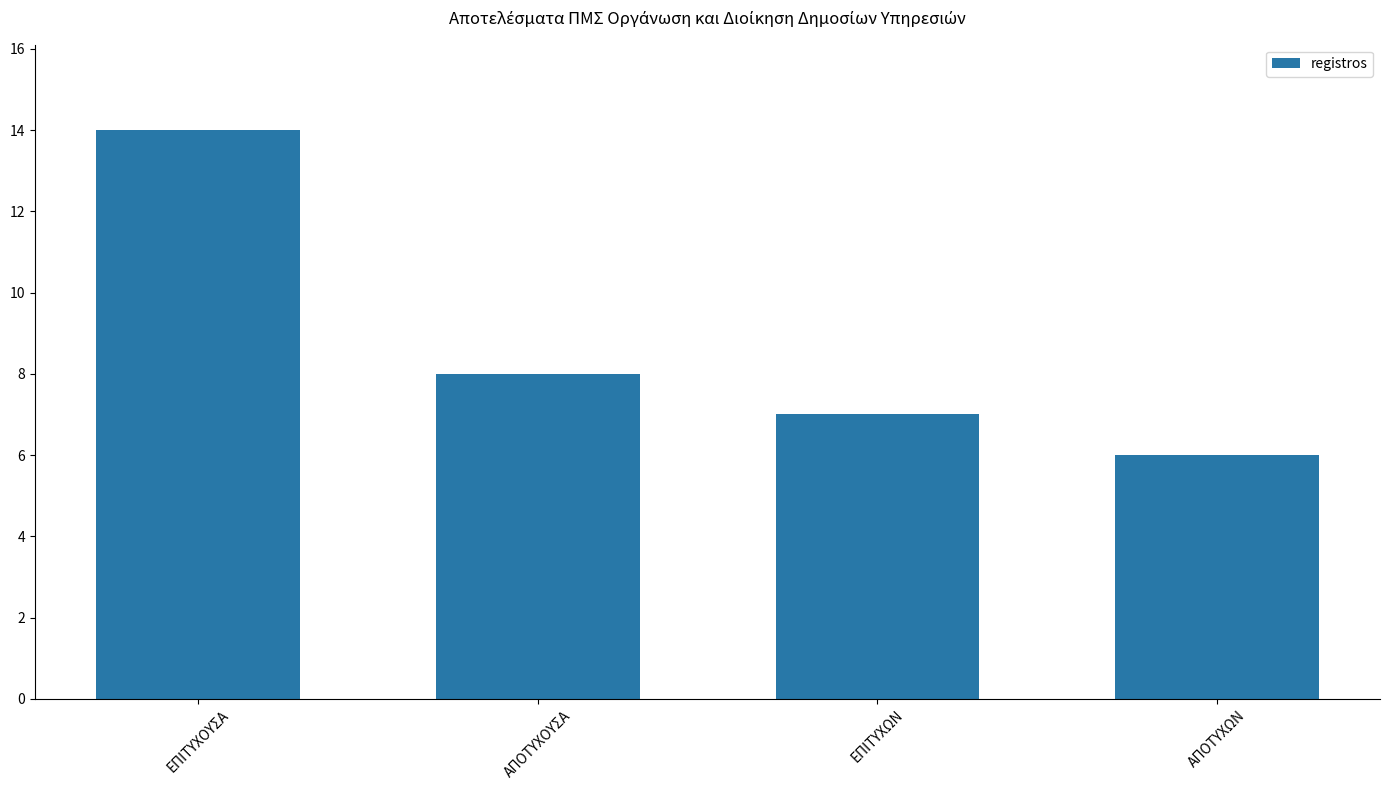

How many data points are less than 8?

2